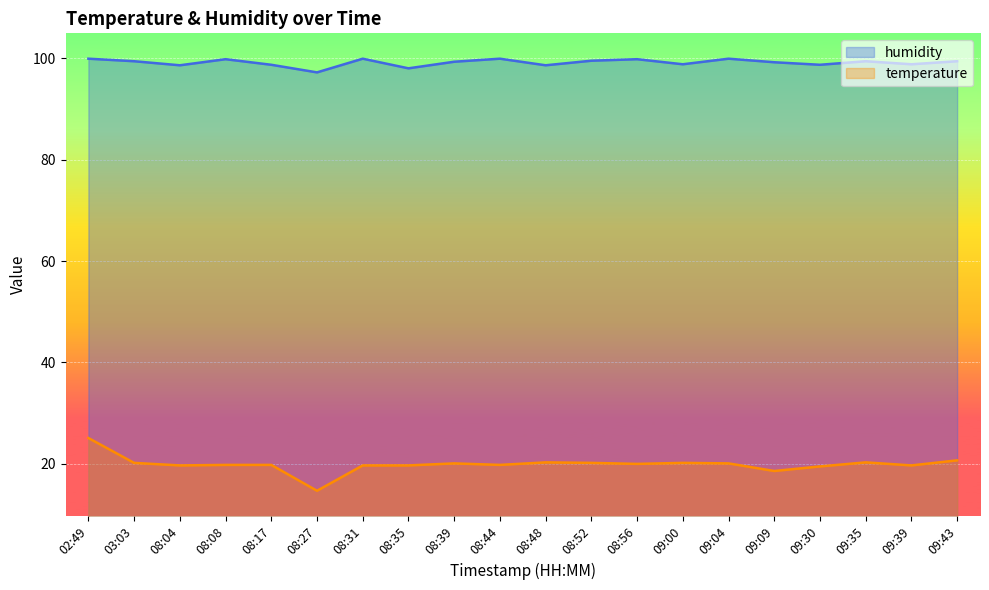

List the series in order of their overall mean, lowest first.

temperature, humidity